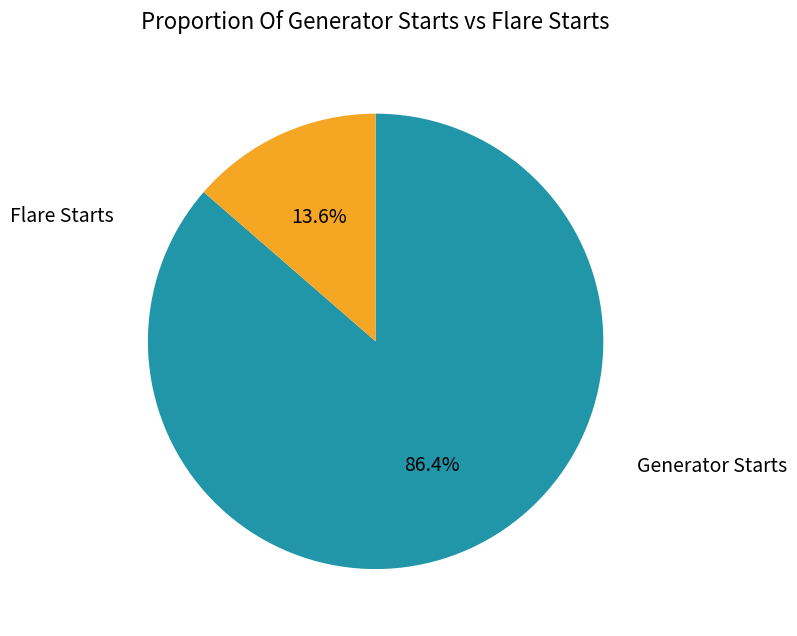

Is there any slice that represents more than half of the pie?

Yes